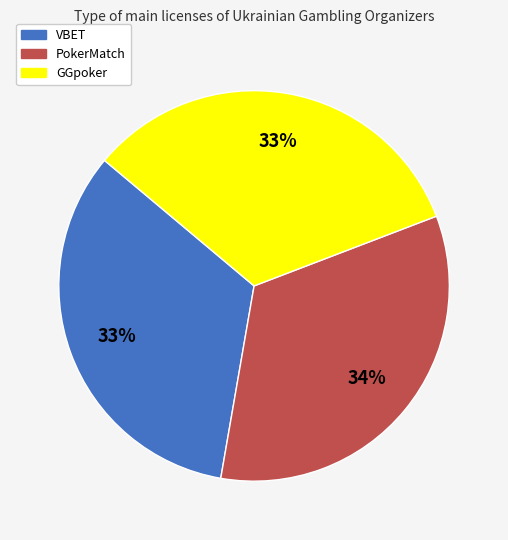

Is the sum of VBET and PokerMatch greater than half?

Yes